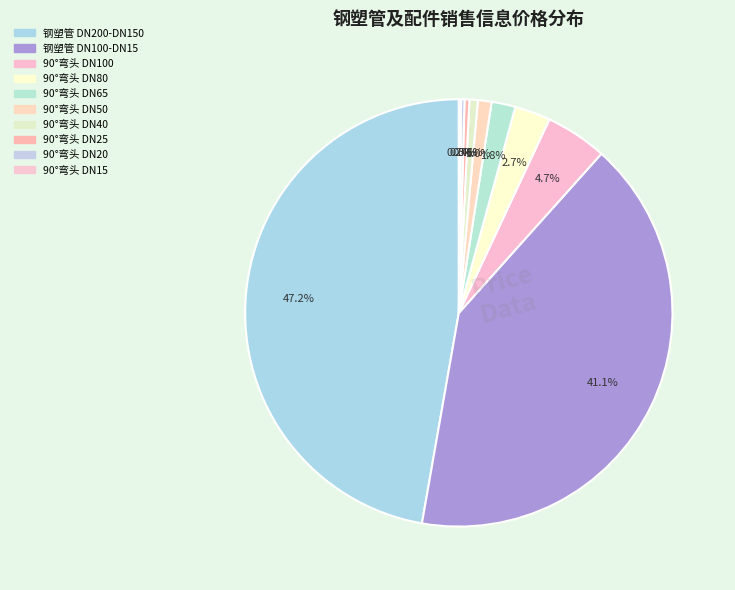

To the nearest percent, what percentage of the pie is 90°弯头 DN100?

5%